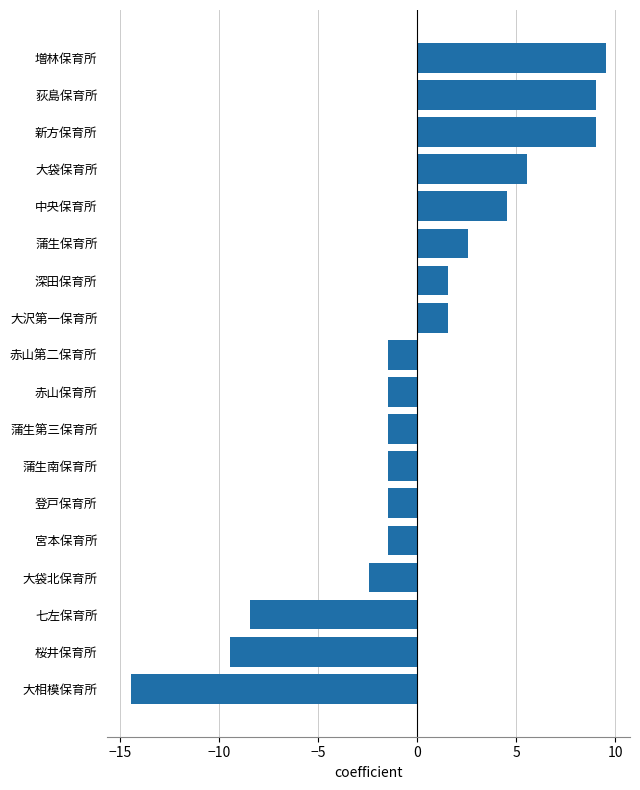

Reading top to bottom, extract all data points from this chart.

増林保育所=9.6	荻島保育所=9.1	新方保育所=9.1	大袋保育所=5.6	中央保育所=4.6	蒲生保育所=2.6	深田保育所=1.6	大沢第一保育所=1.6	赤山第二保育所=-1.4	赤山保育所=-1.4	蒲生第三保育所=-1.4	蒲生南保育所=-1.4	登戸保育所=-1.4	宮本保育所=-1.4	大袋北保育所=-2.4	七左保育所=-8.4	桜井保育所=-9.4	大相模保育所=-14.4